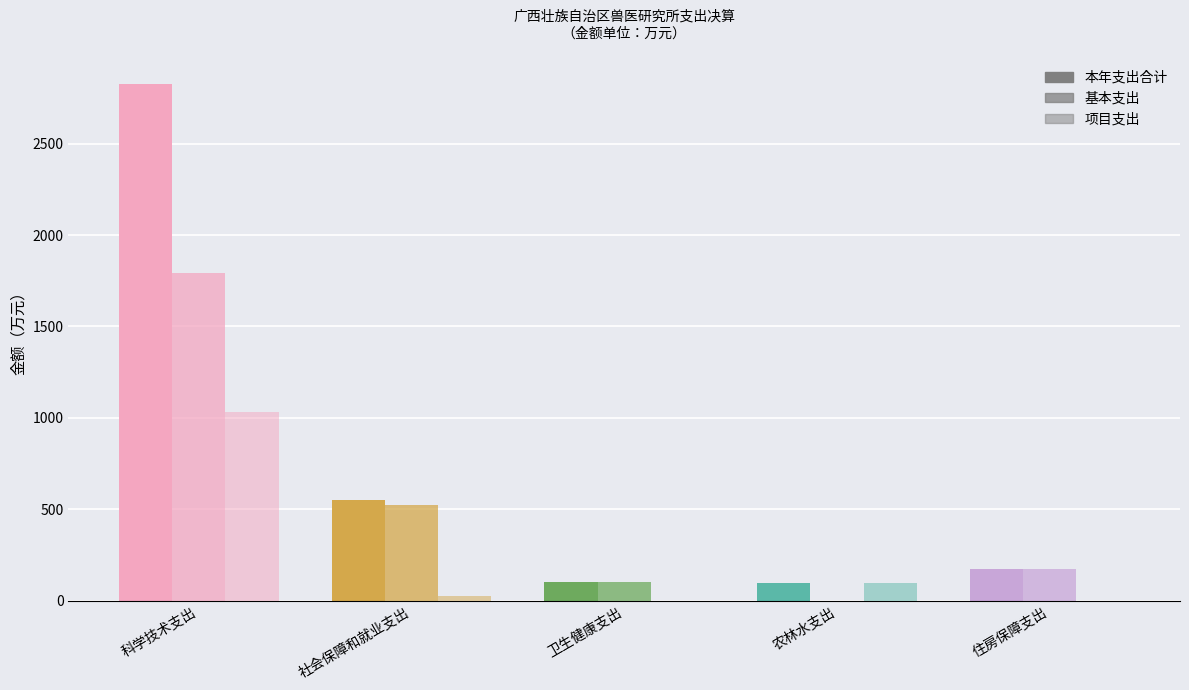

The 基本支出 series shows 1022.9 at 科学技术支出. True or false?

False